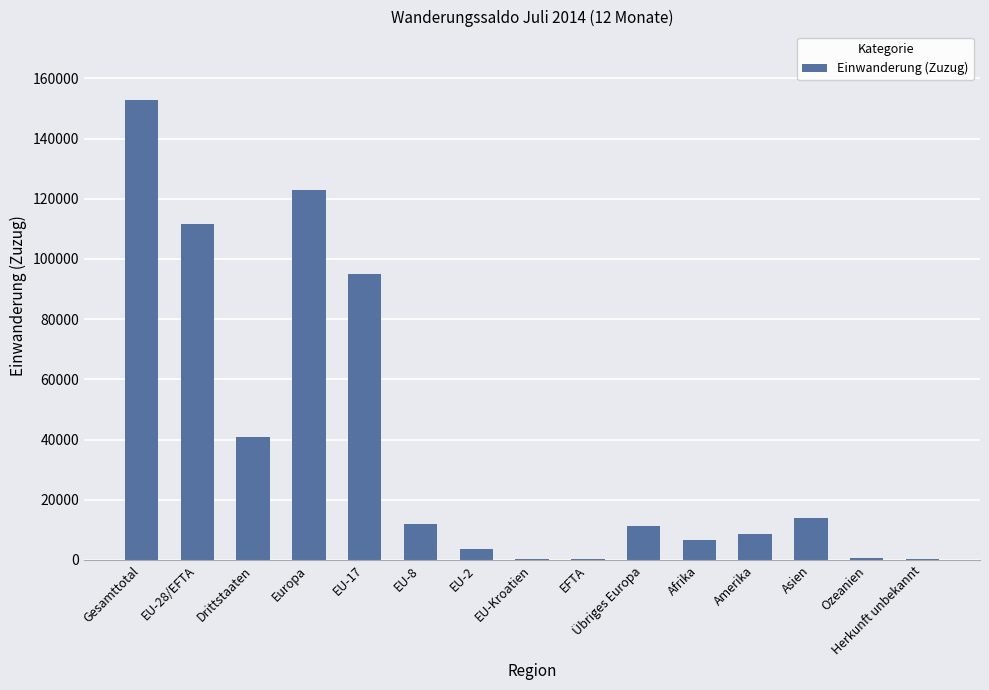

At which label is the value closest to 76409?

EU-17